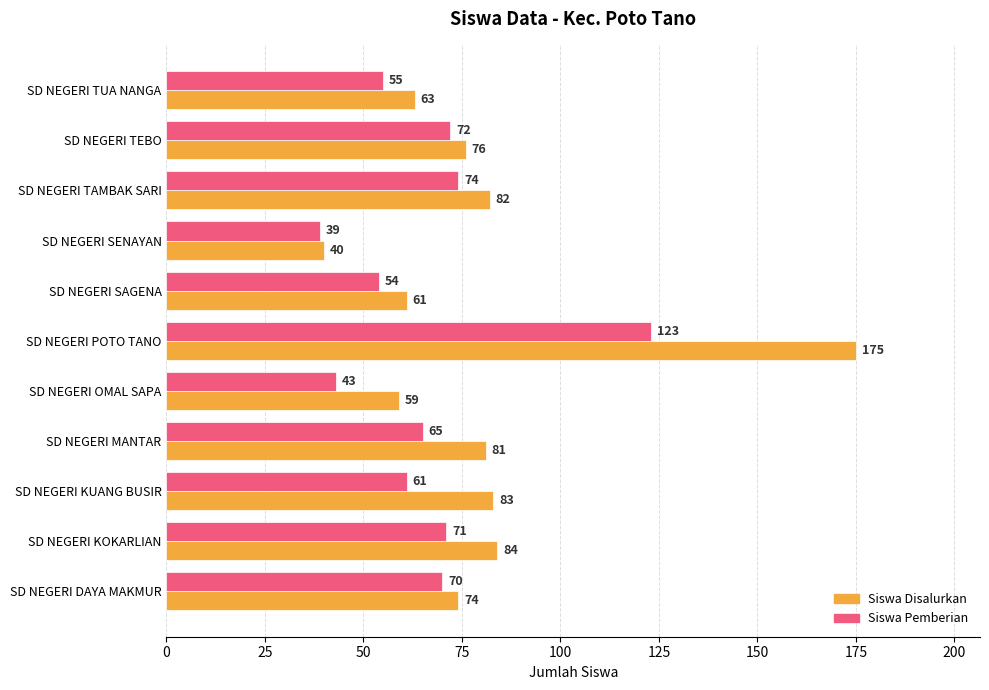

What is the approximate value of Siswa Pemberian at SD NEGERI KUANG BUSIR, to the nearest 10?

60